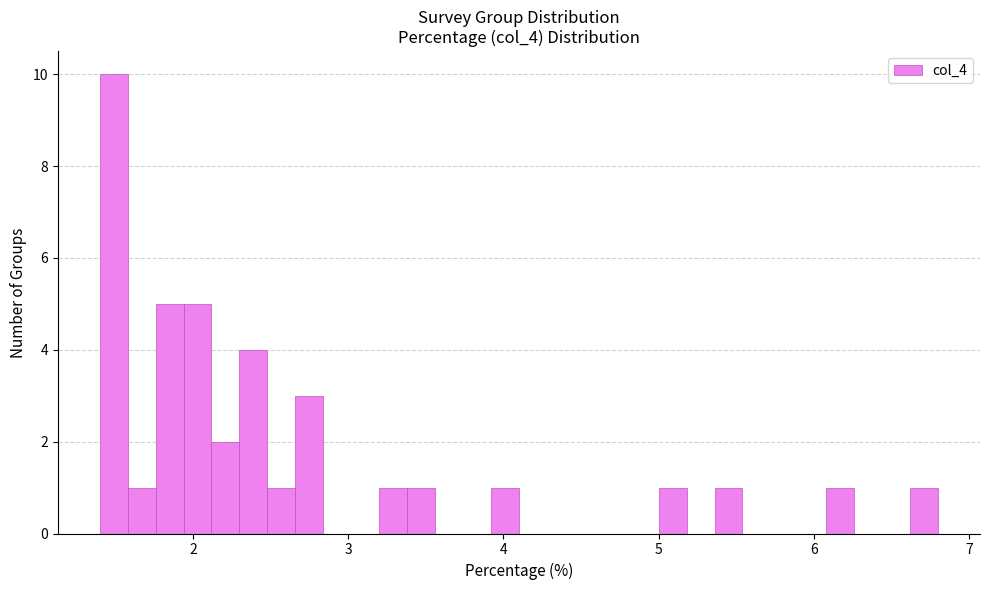

Around what value on the x-axis is the tallest bar? Give the approximate position of its centre, as read against the axis.

1.5